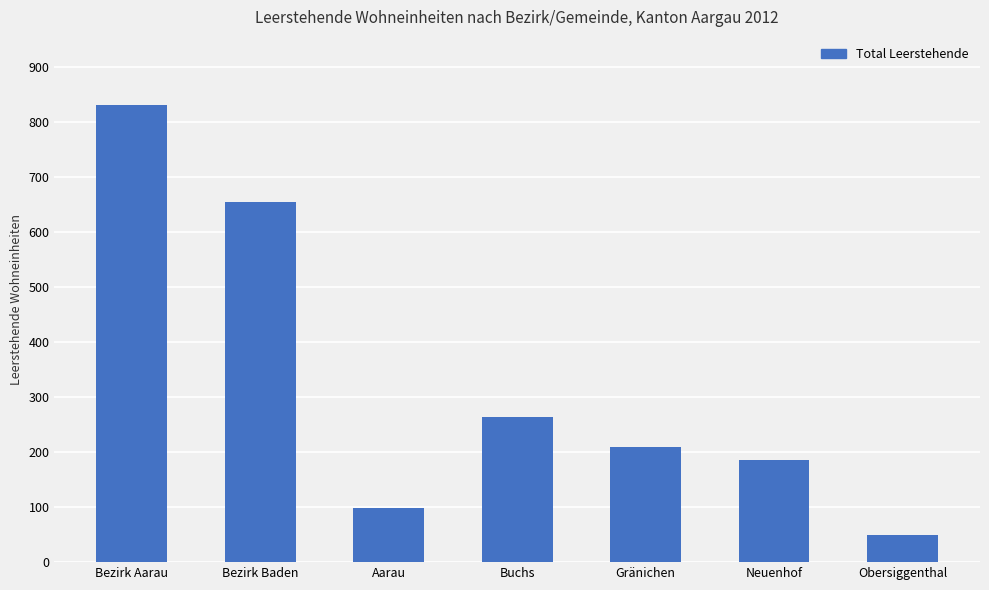

Reading left to right, list all the values displayed in this chart.

830	655	98	264	209	186	49